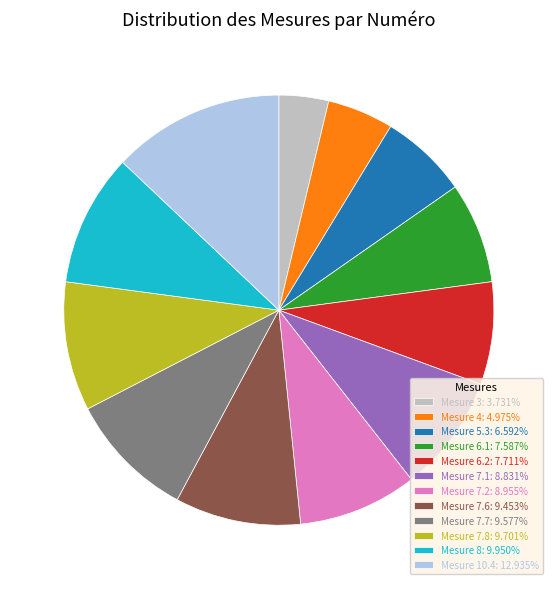

Does Mesure 6.1: 7.587% represent more than half of the total?

No